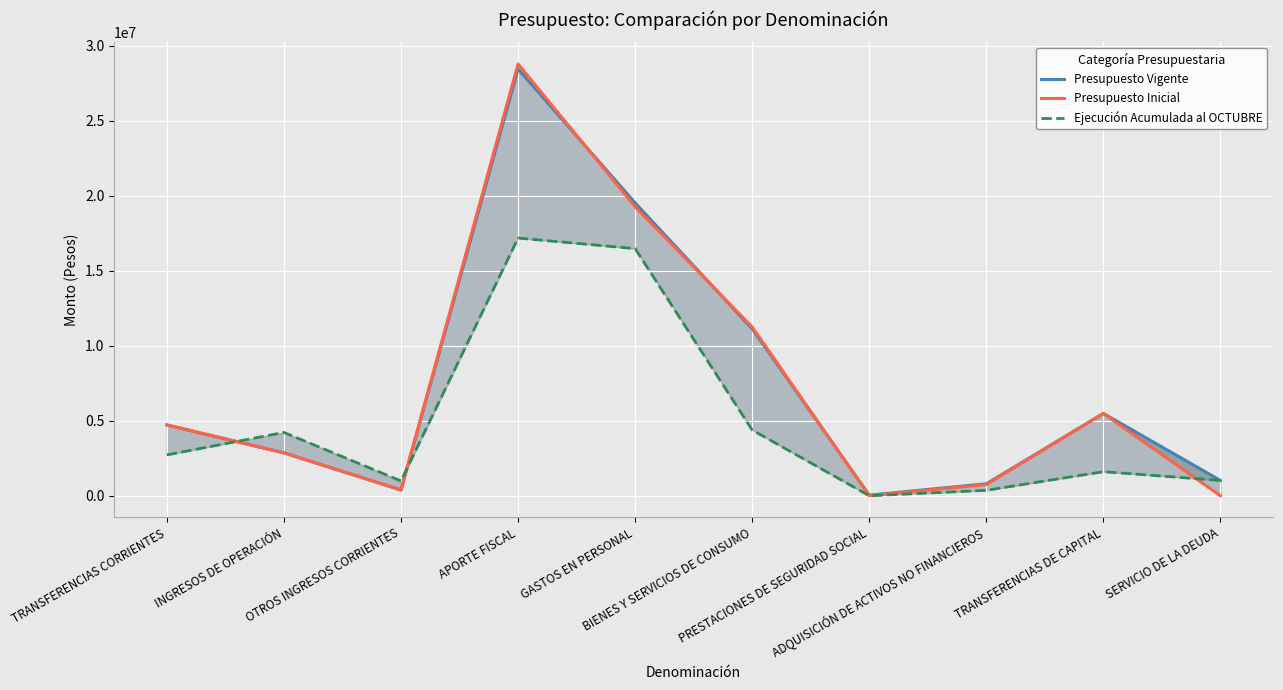

What is the value of the Presupuesto Inicial point at the 3rd from the left?

385522